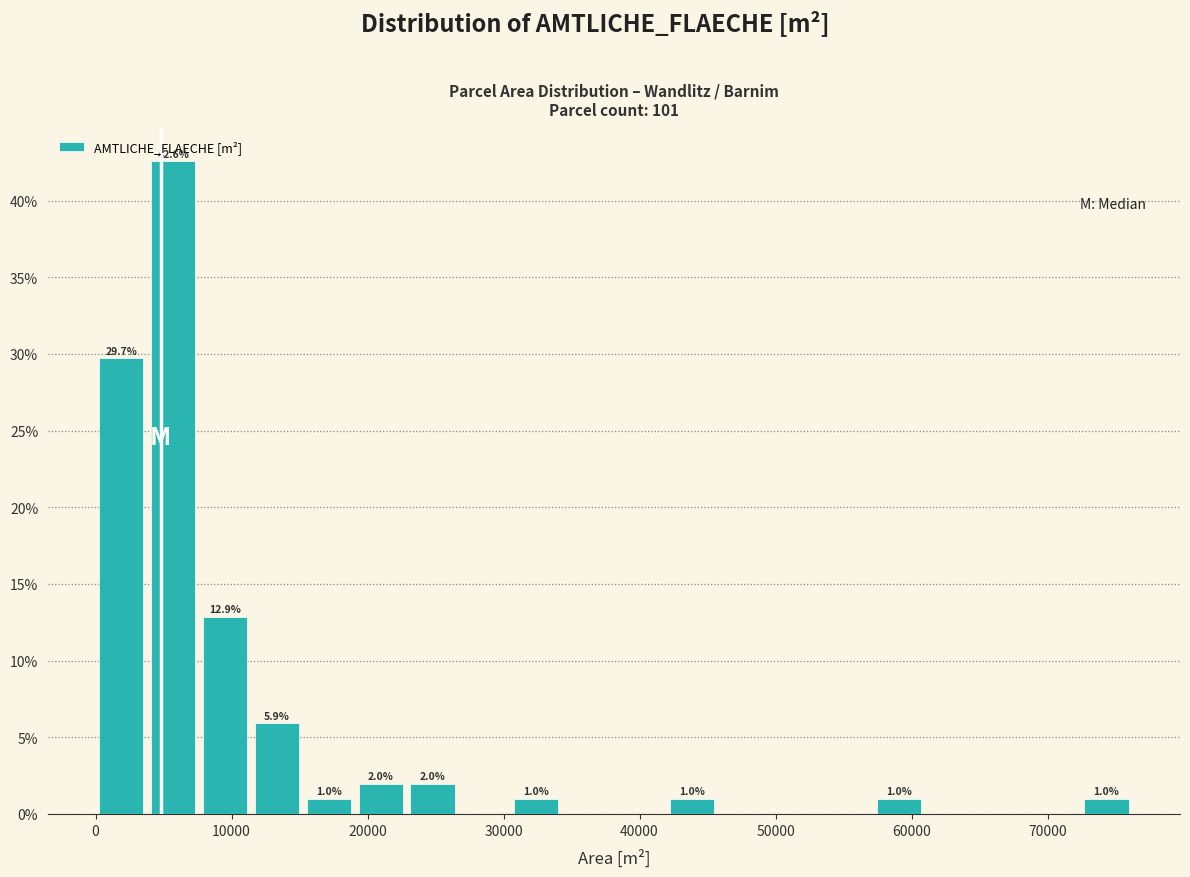

Around what value on the x-axis is the tallest bar? Give the approximate position of its centre, as read against the axis.

6000